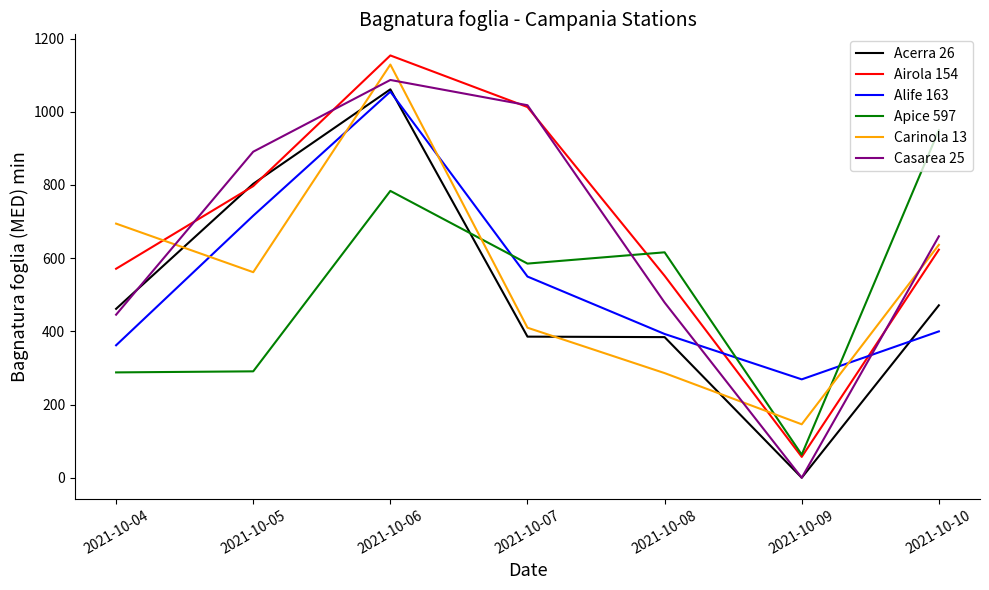

What is the maximum value for Alife 163?

1054.9